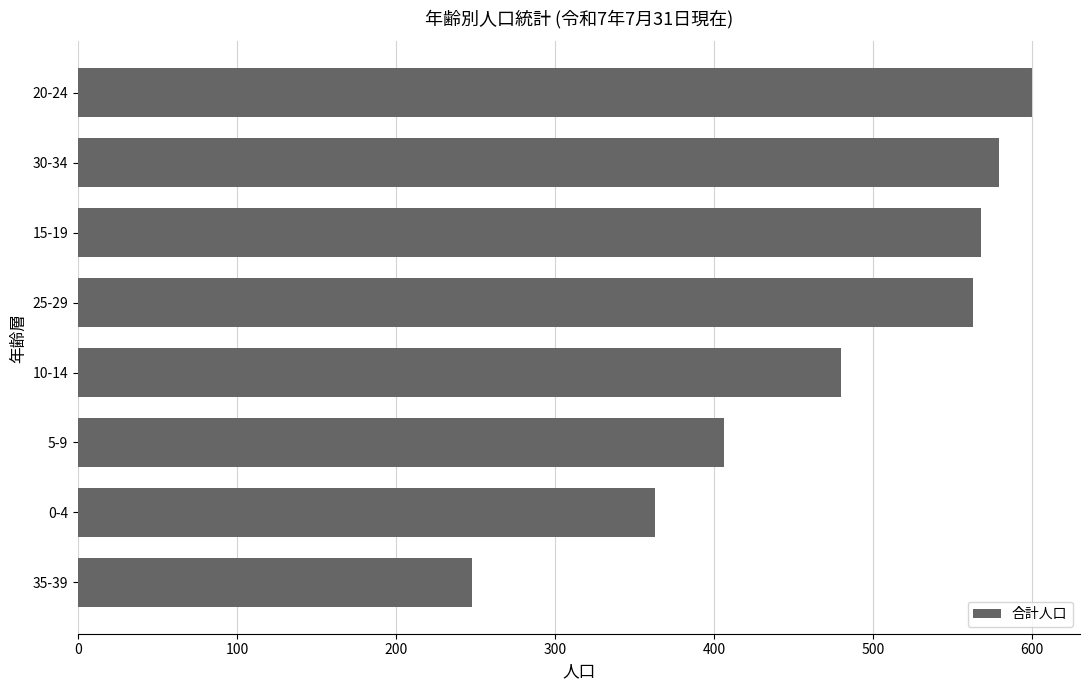

Between 20-24 and 5-9, which is larger?

20-24